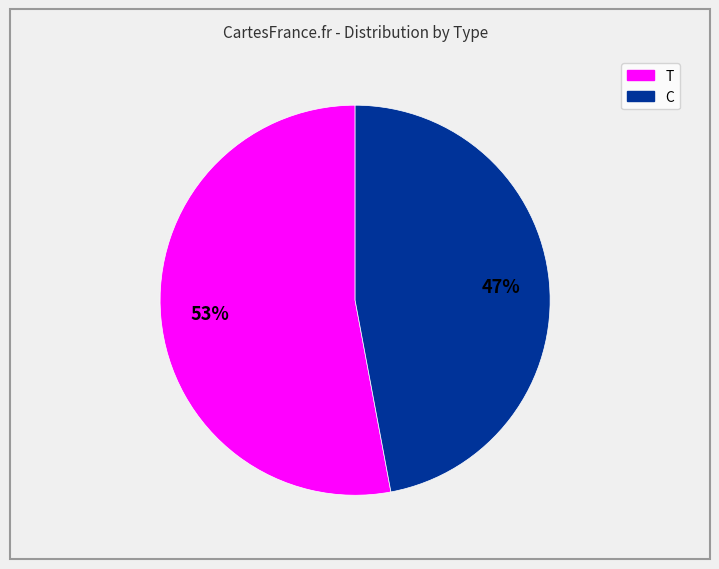

Count the number of slices in the pie.

2